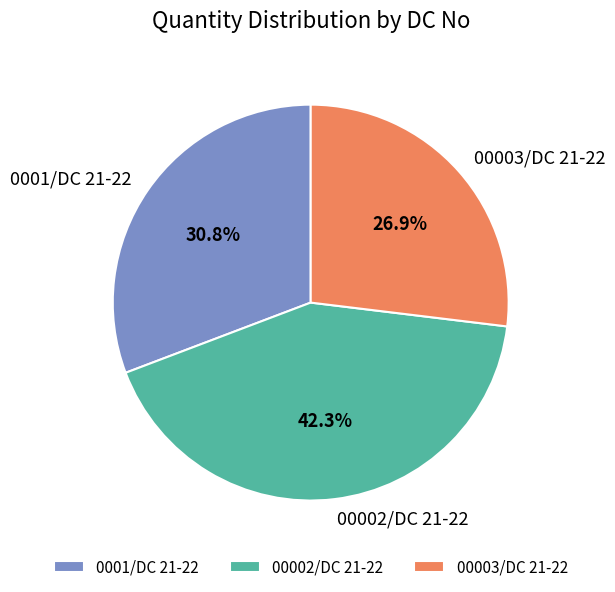

Which has a higher value, 0001/DC 21-22 or 00002/DC 21-22?

00002/DC 21-22